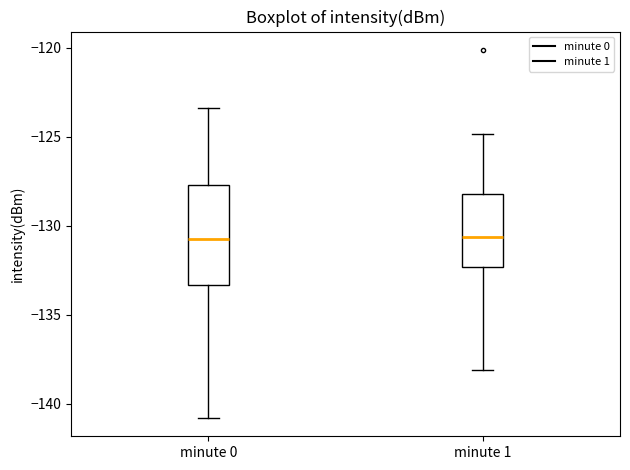

Reading left to right, read every box against the y-axis: the position of its median line, the range the box covers, and the ends of its whiskers. The values are not printed on the chart, so give them approximately, as read against the axis.

minute 0: median -130.5, box -133.5 to -127.5, whiskers -141.0 to -123.5
minute 1: median -130.5, box -132.5 to -128.0, whiskers -138.0 to -125.0